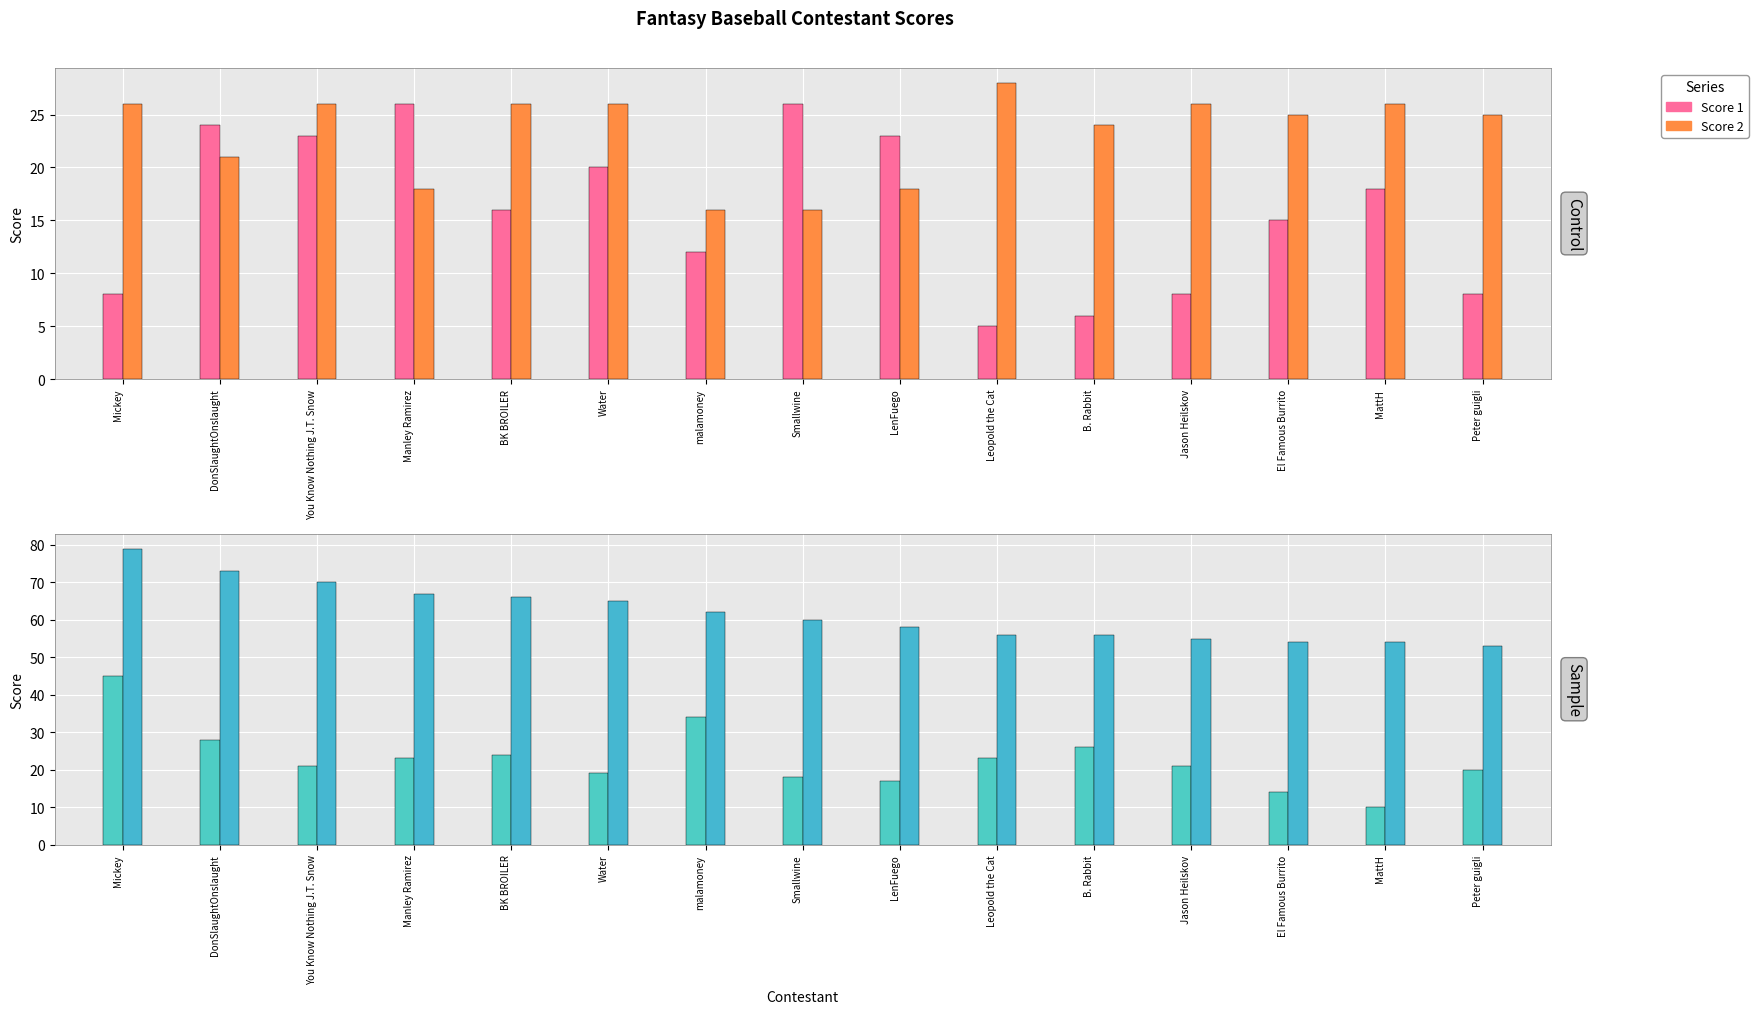

What is the average value of the Score 1 series?

16